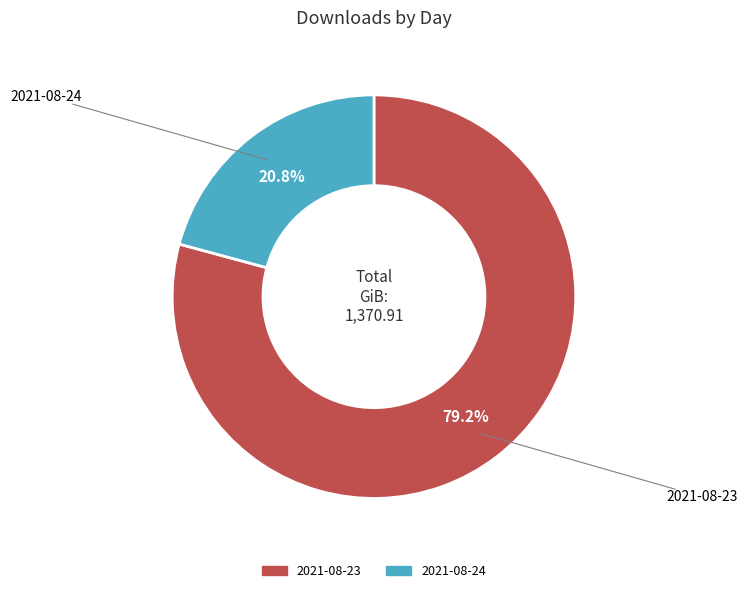

The 2021-08-23 slice represents 79% of the pie. True or false?

True